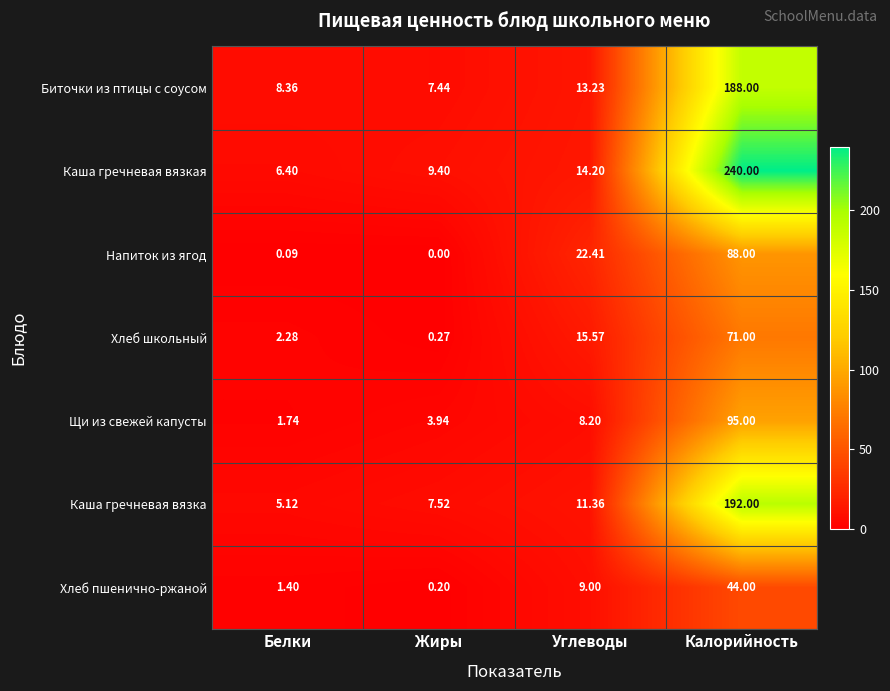

Which label corresponds to the largest value in the chart?

Калорийность